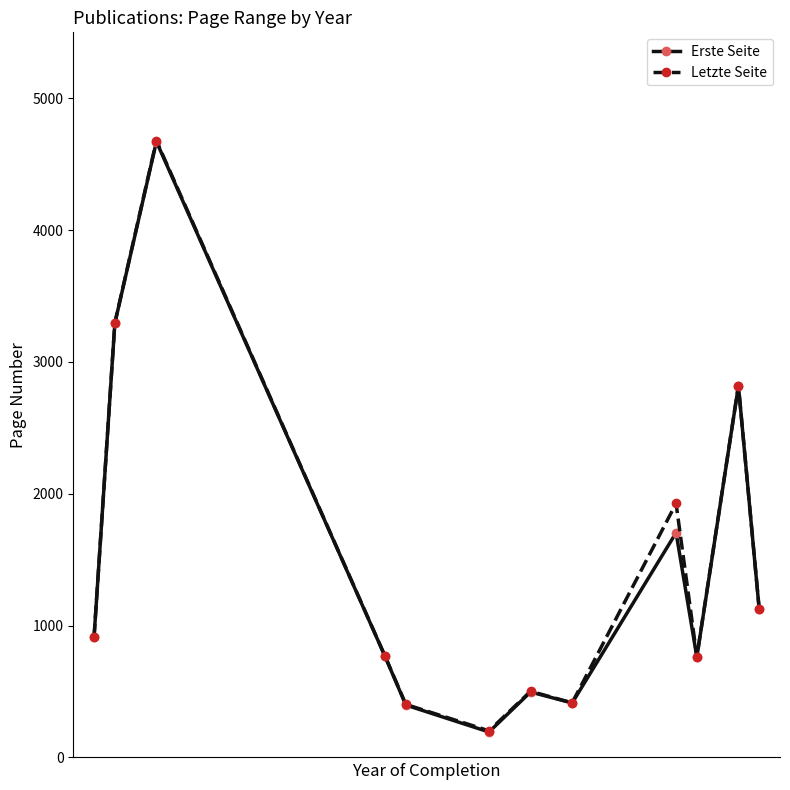

What is the smallest value displayed?

193.0